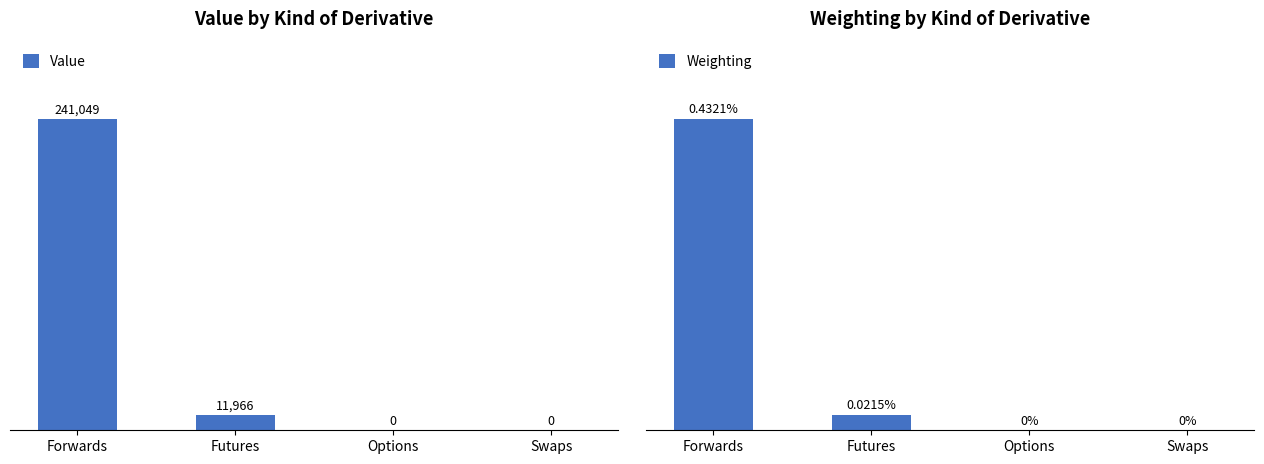

At which label is Value closest to 120524?

Futures